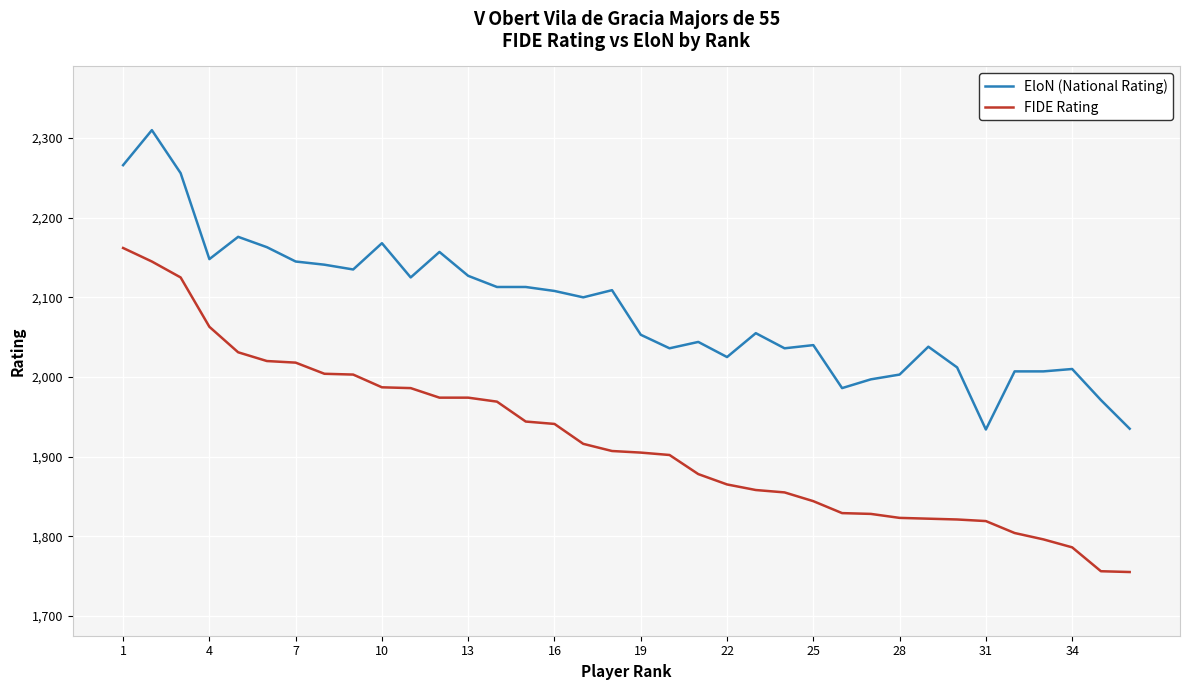

What is the difference between the maximum and minimum values in the FIDE Rating series?

407